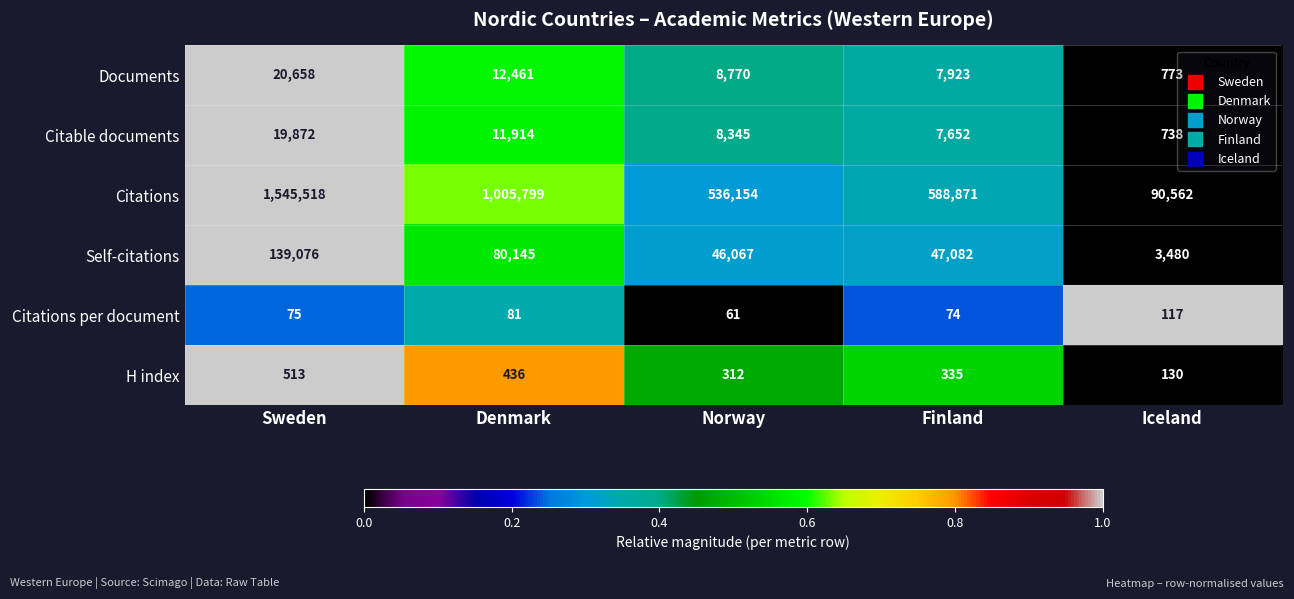

What is the difference between the maximum and second lowest values in the Self-citations series?

93009